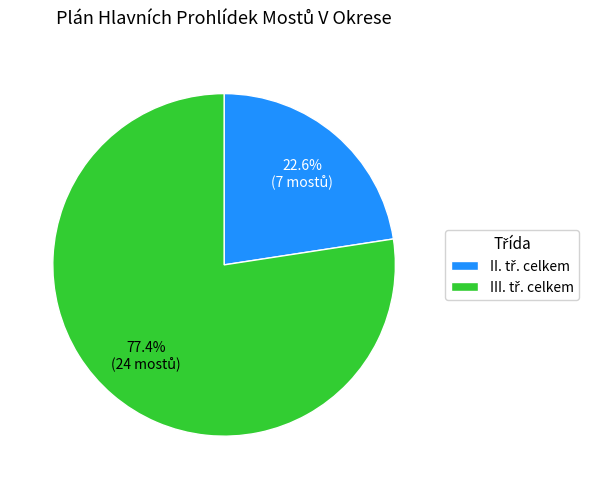

To the nearest percent, what is the difference between the largest and smallest slice percentages?

55%